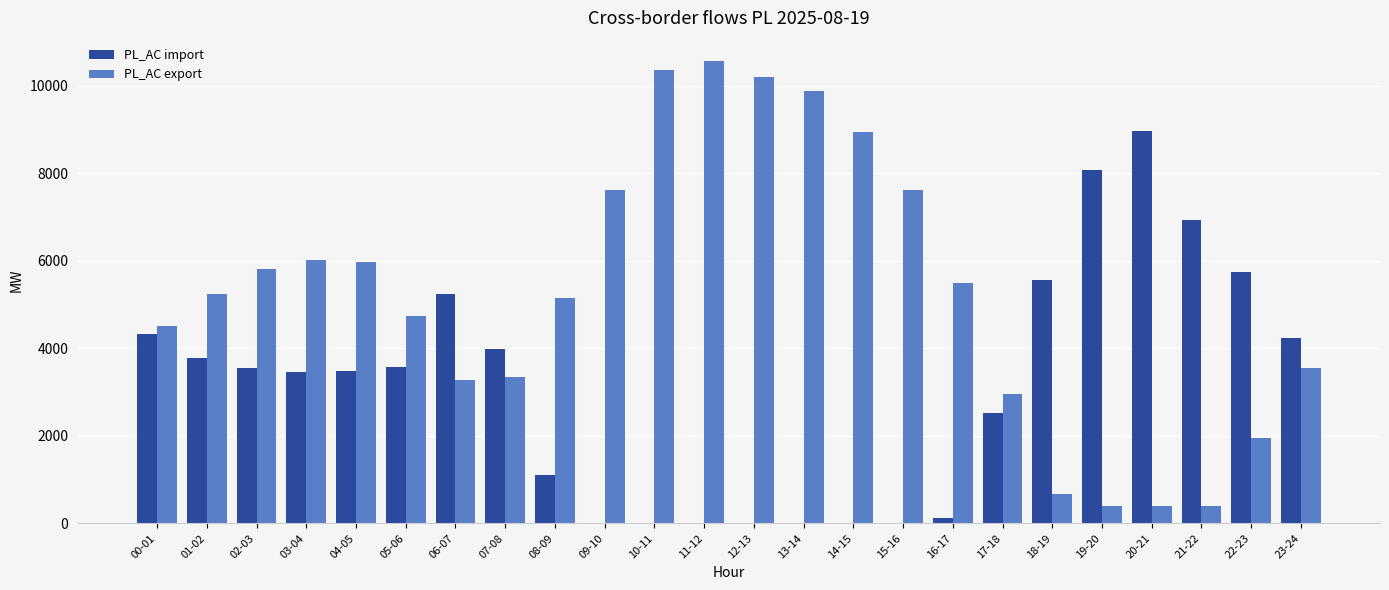

Count the number of categories in the chart.

24